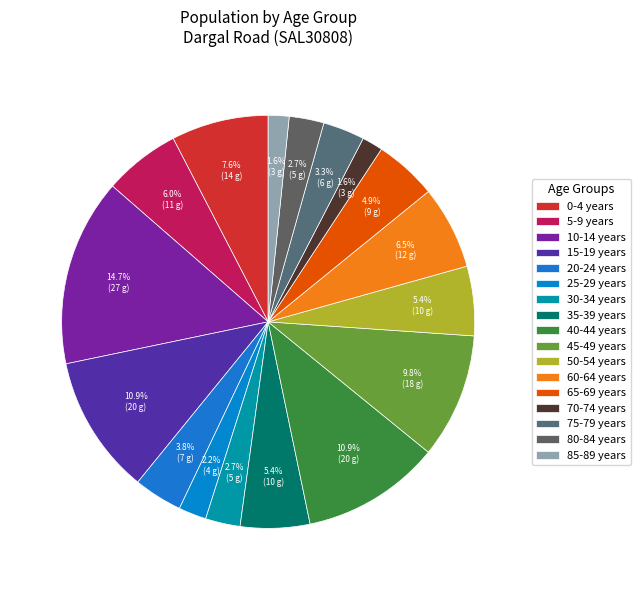

To the nearest percent, what portion does 30-34 years represent?

3%